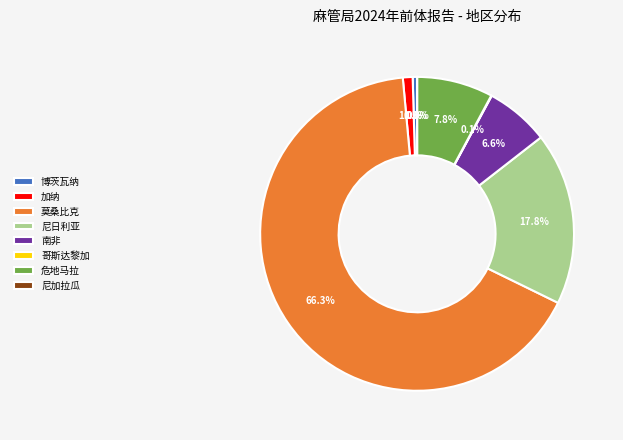

Which category accounts for the majority?

莫桑比克